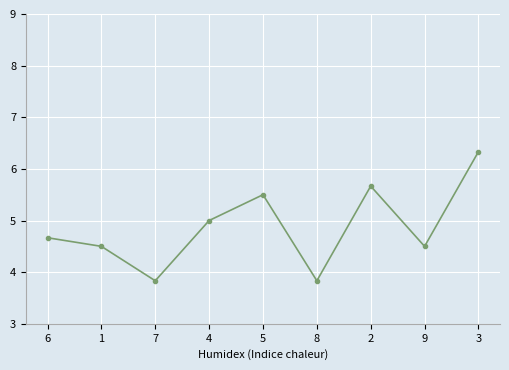

What is the label of the 9th point from the left?

3